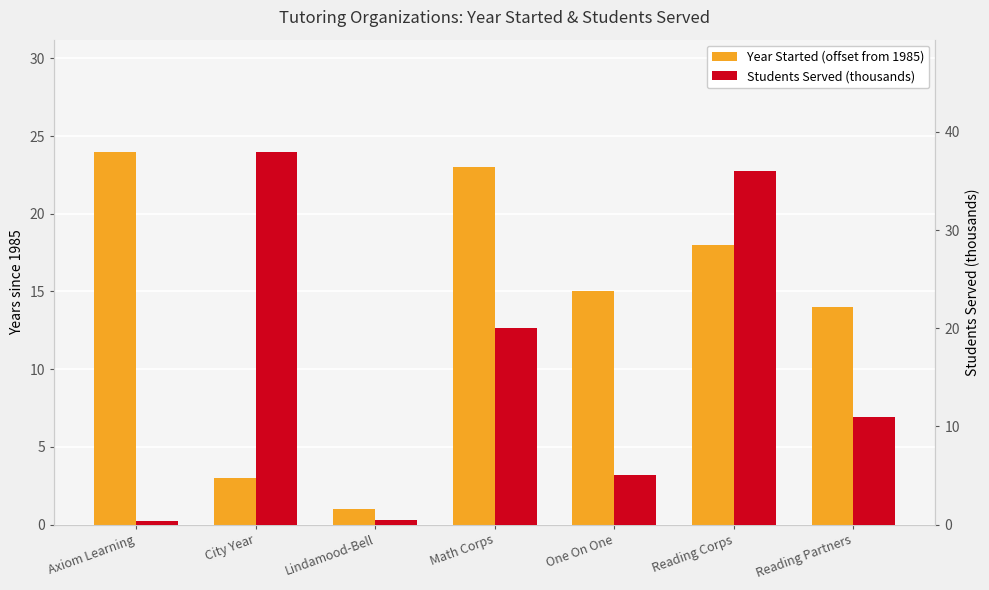

At which category is the sum across all series the highest?

Reading Corps